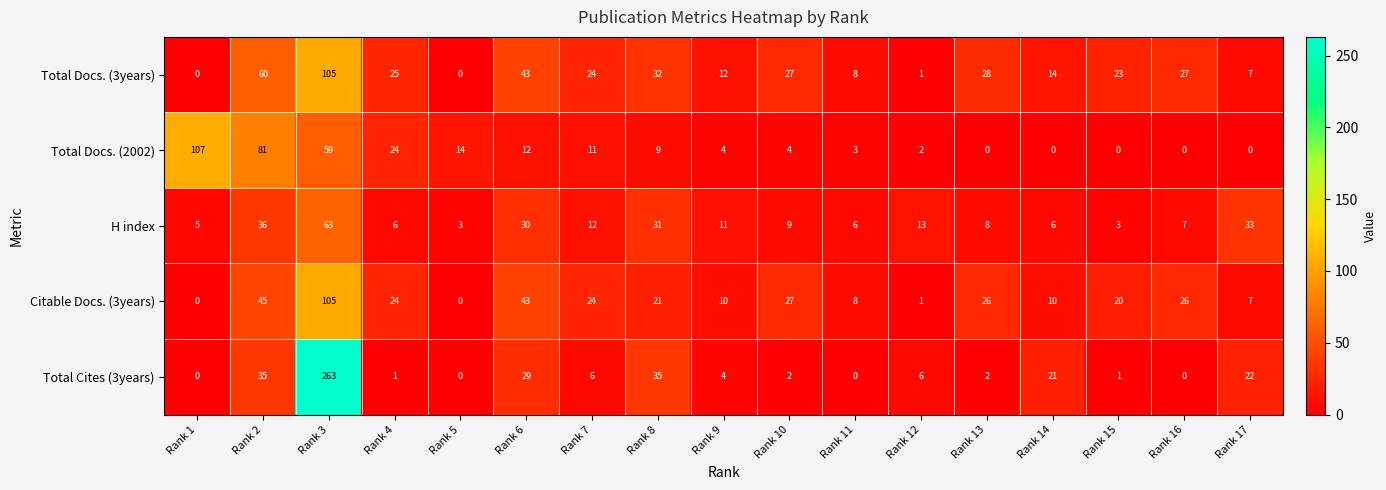

Is the value of H index at Rank 8 greater than the value of Total Docs. (2002) at Rank 7?

Yes